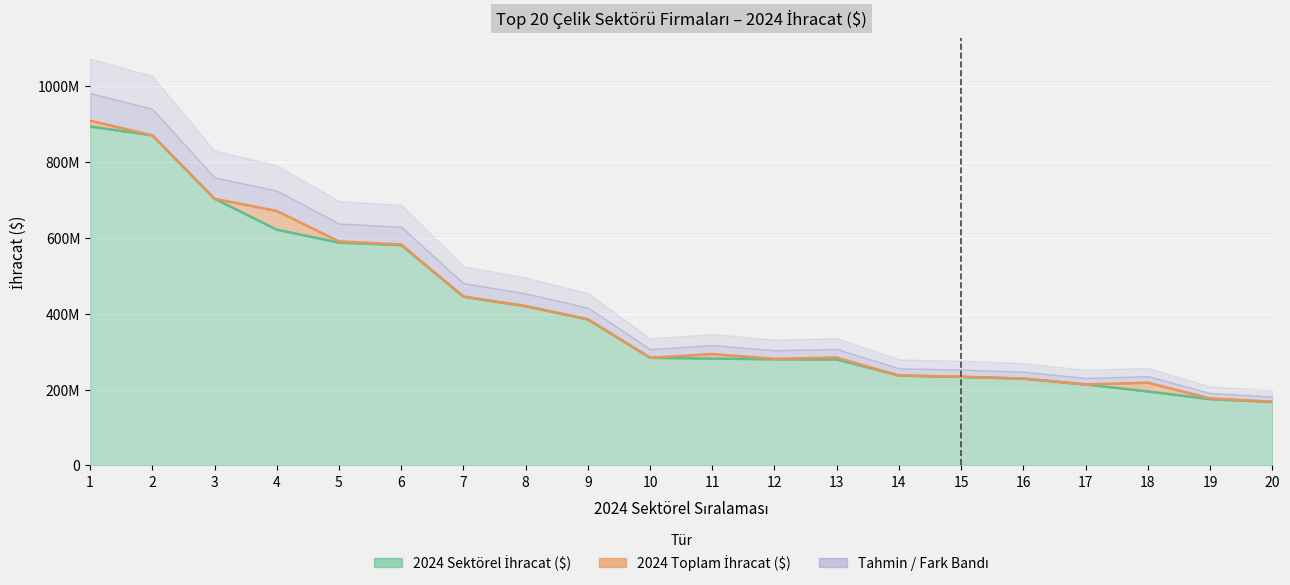

Is the value of 2024 Sektörel İhracat ($) at 7 greater than the value of 2024 Toplam İhracat ($) at 6?

No